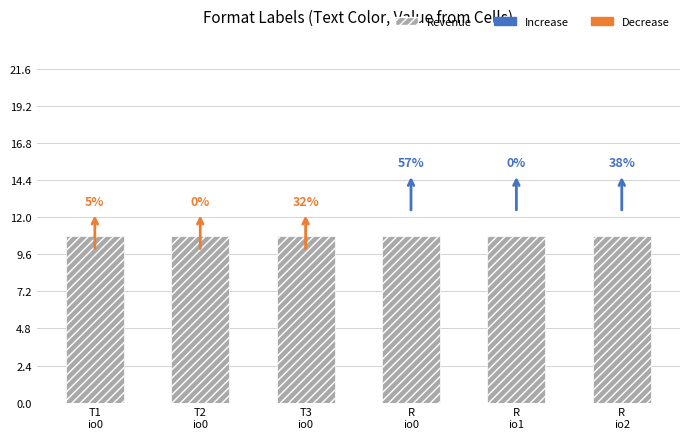

What value does the direction series have at 0 (Ticket)?

-1.0